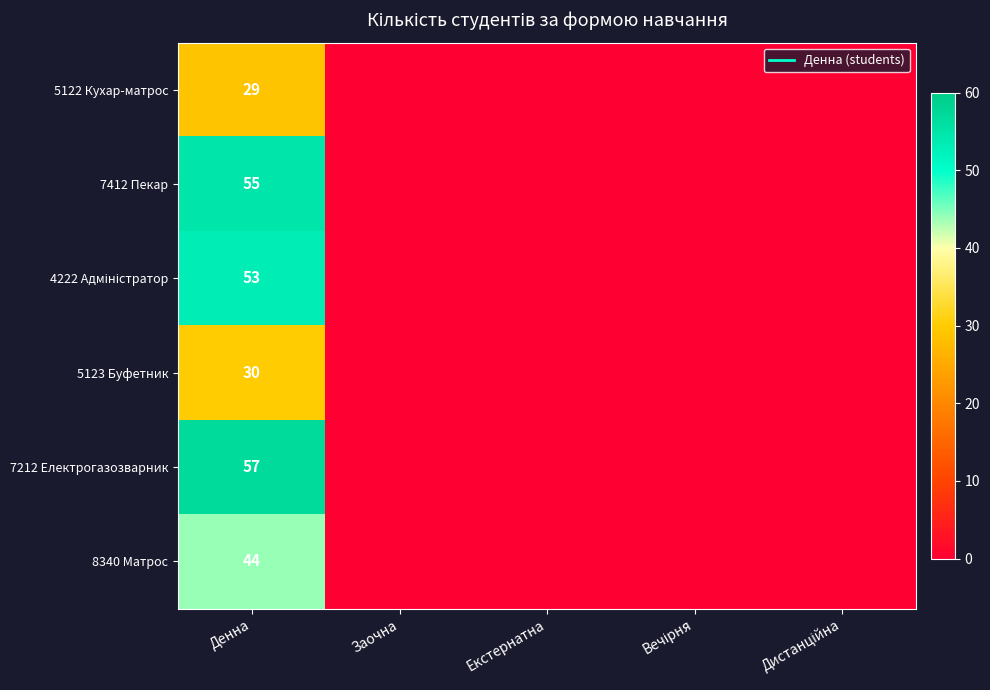

True or false: 5123 Буфетник has a value of 0 at Заочна.

True